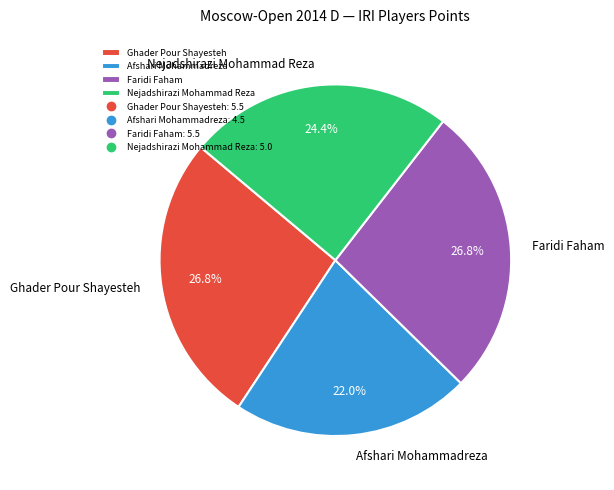

Count the number of slices in the pie.

4